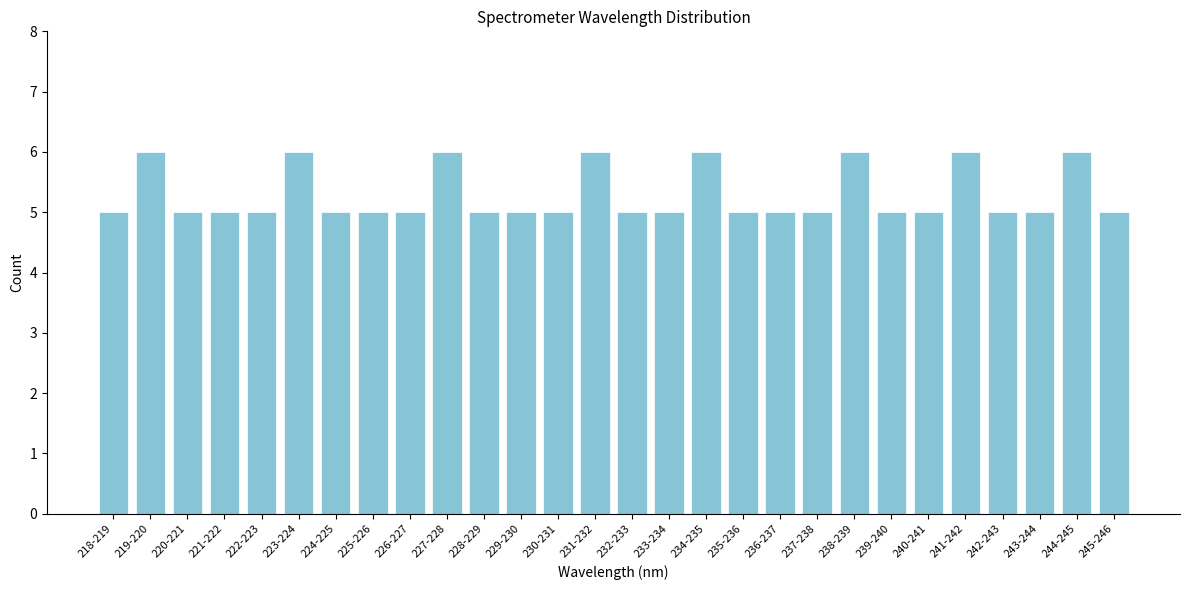

Reading left to right, list all the values displayed in this chart.

218-219=5	219-220=6	220-221=5	221-222=5	222-223=5	223-224=6	224-225=5	225-226=5	226-227=5	227-228=6	228-229=5	229-230=5	230-231=5	231-232=6	232-233=5	233-234=5	234-235=6	235-236=5	236-237=5	237-238=5	238-239=6	239-240=5	240-241=5	241-242=6	242-243=5	243-244=5	244-245=6	245-246=5